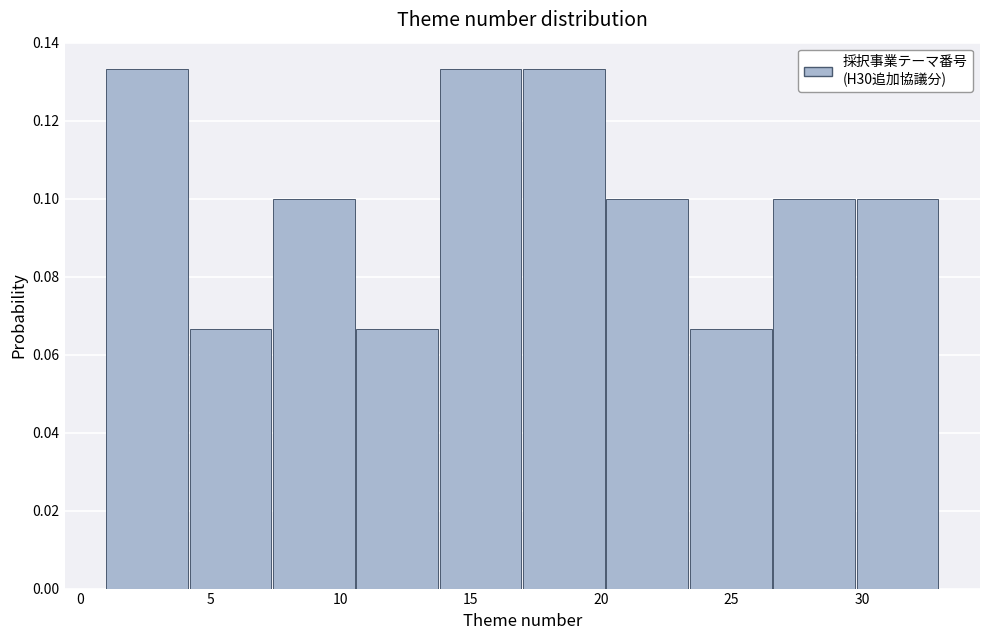

What is the height of the bar covering 10.6 to 13.8 on the x-axis? Neither the bar edges nor the heights are printed on the chart, so give them approximately, as read against the axes.

0.066